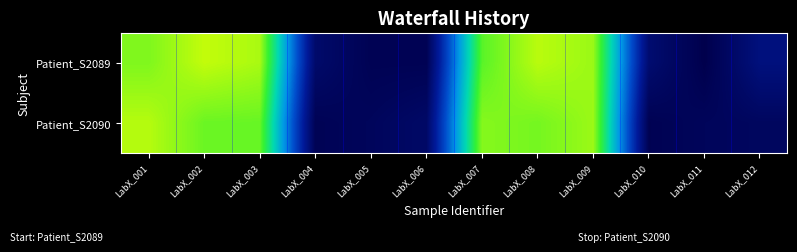

How many categories are shown in the chart?

12